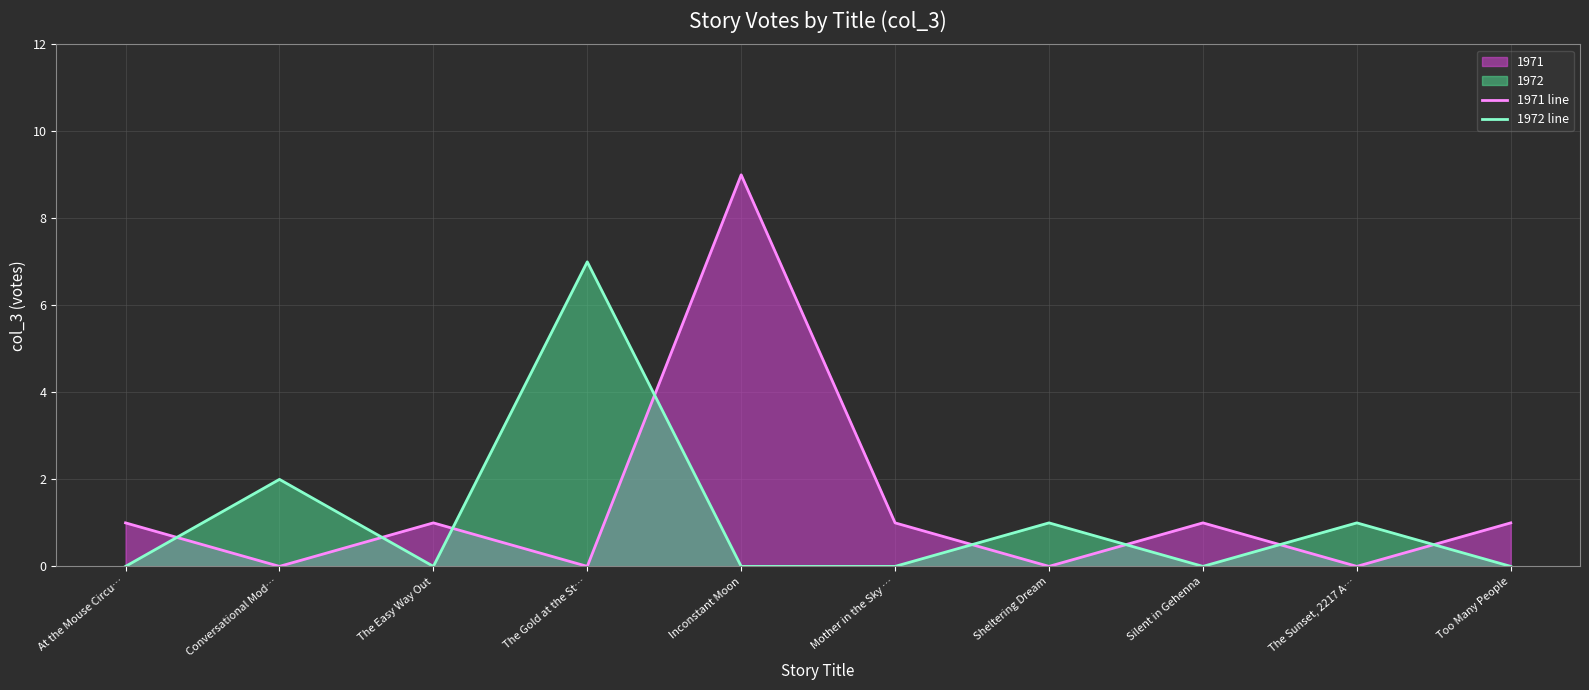

Does the chart display data point markers on the line(s)?

No